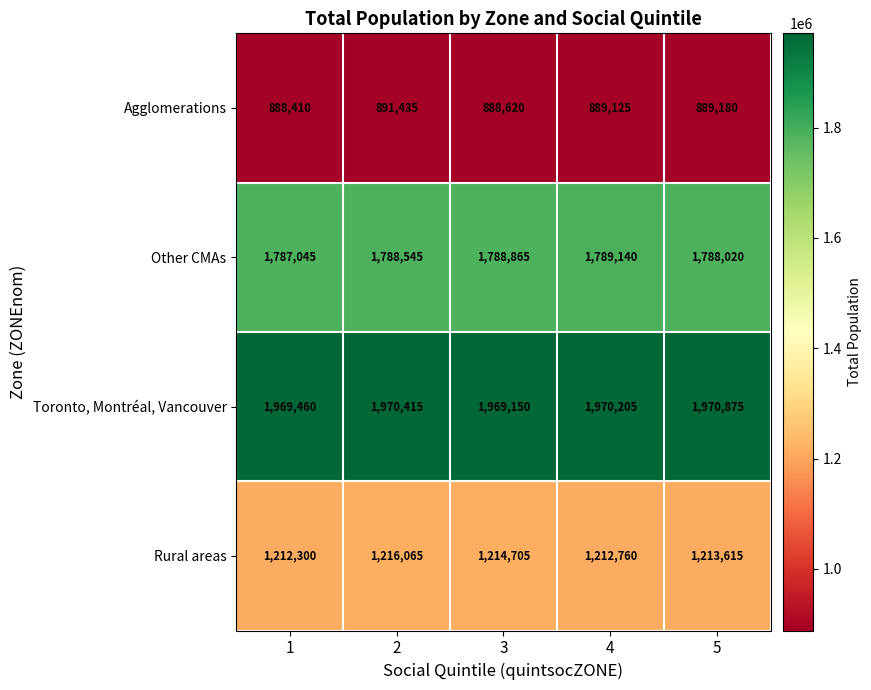

Where is Rural areas nearest to the value 1214182?

3